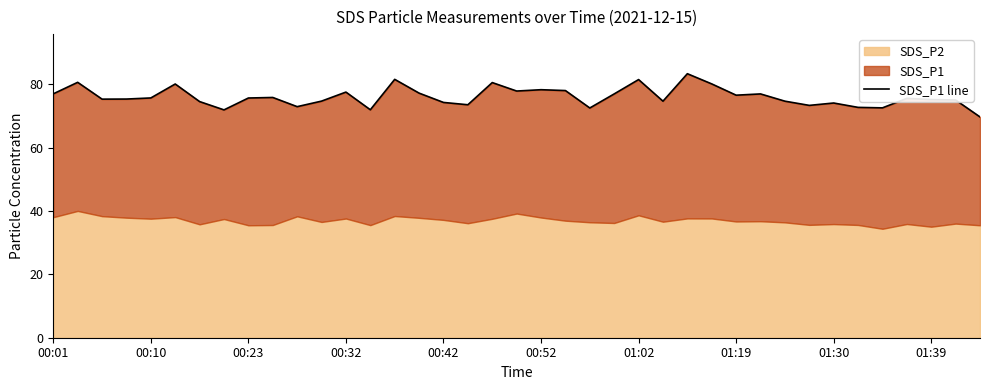

The value at 15 is 128.0. True or false?

False